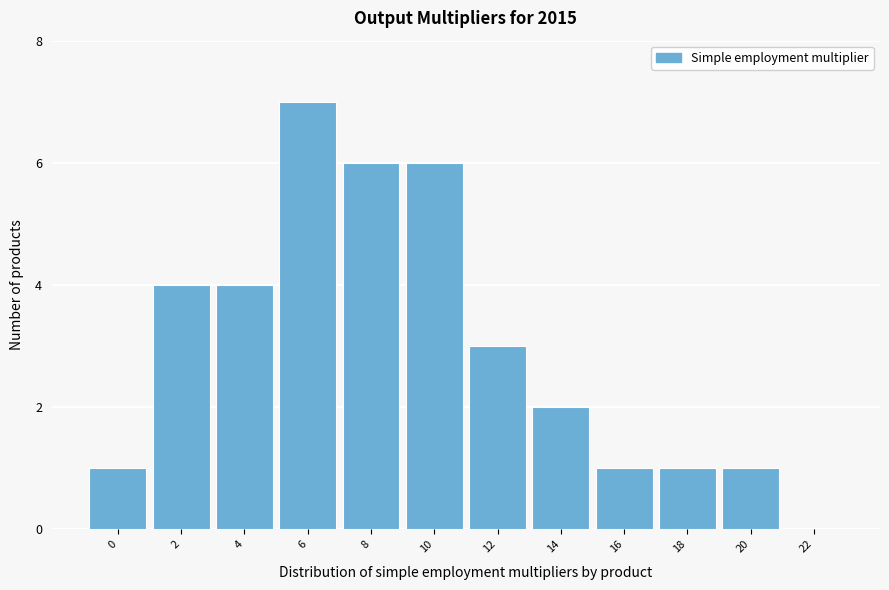

Reading right to left, extract all data points from this chart.

22=0	20=1	18=1	16=1	14=2	12=3	10=6	8=6	6=7	4=4	2=4	0=1